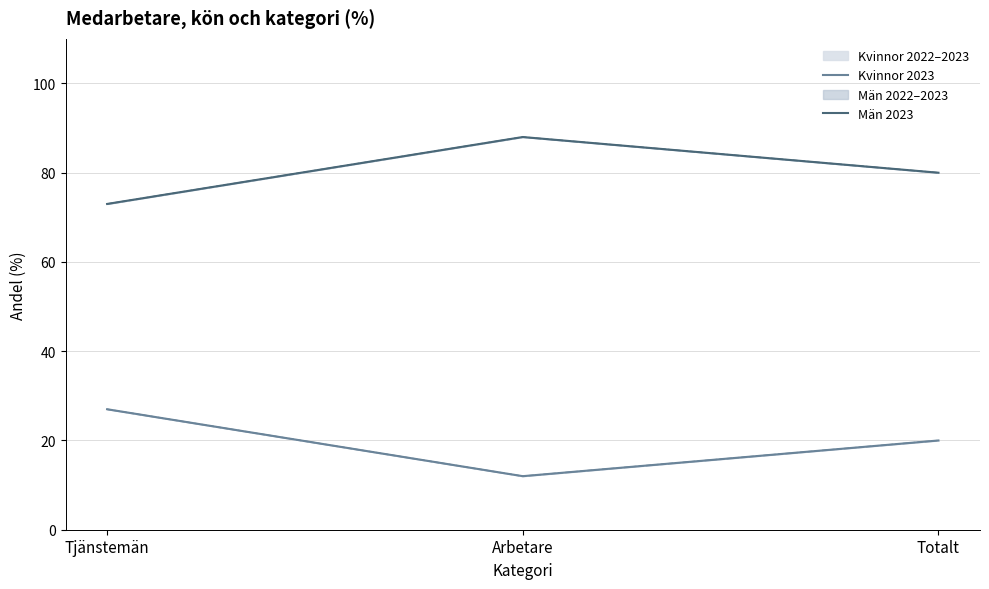

How many values in the Män 2023 series exceed 80?

1